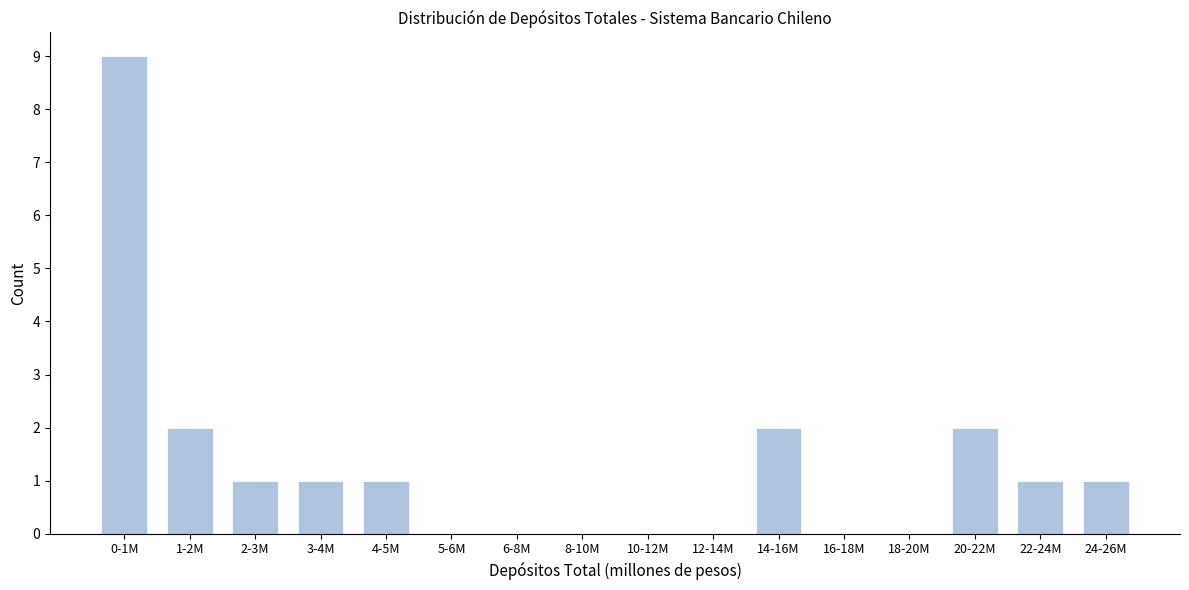

Reading right to left, what are all the values shown in this chart?

24-26M=1	22-24M=1	20-22M=2	18-20M=0	16-18M=0	14-16M=2	12-14M=0	10-12M=0	8-10M=0	6-8M=0	5-6M=0	4-5M=1	3-4M=1	2-3M=1	1-2M=2	0-1M=9